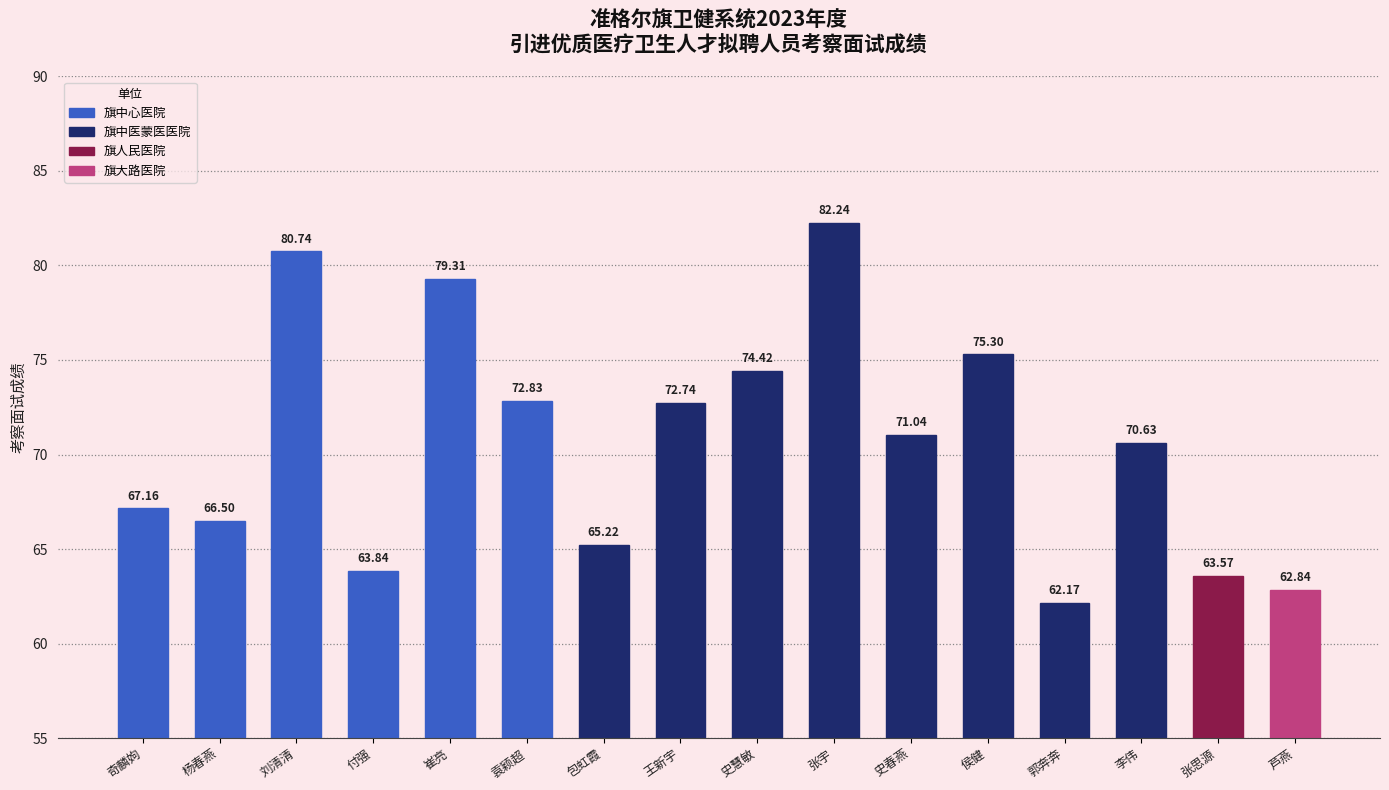

How many bars are there in total?

16